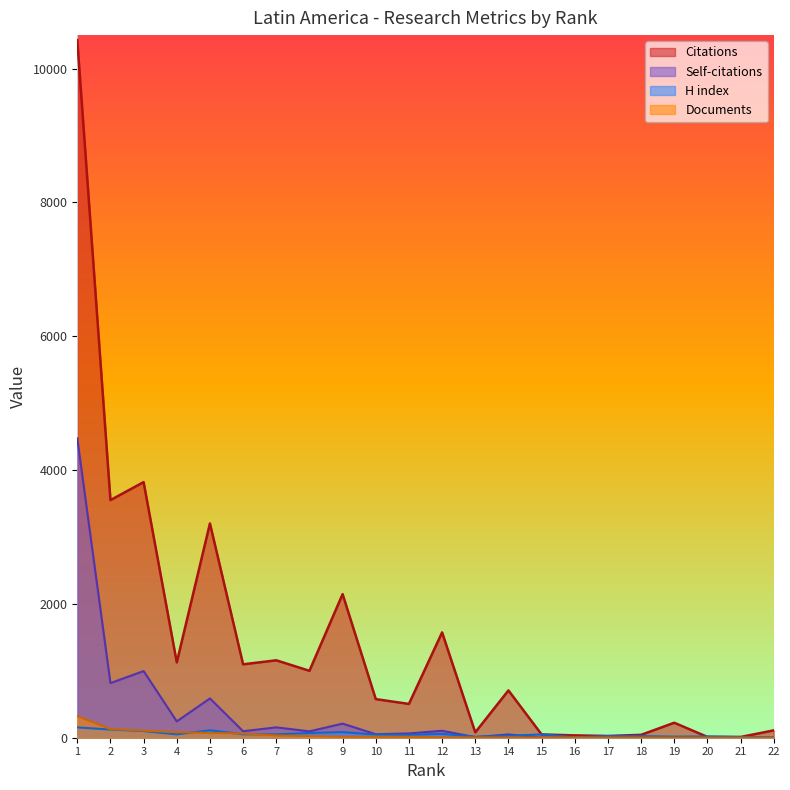

Reading right to left, extract all data points from this chart.

Citations: 22=110	21=11	20=12	19=224	18=43	17=26	16=35	15=49	14=707	13=80	12=1574	11=505	10=577	9=2146	8=1000	7=1157	6=1097	5=3202	4=1126	3=3820	2=3551	1=10425
Self-citations: 22=0	21=2	20=0	19=0	18=12	17=0	16=1	15=2	14=49	13=8	12=104	11=64	10=52	9=211	8=95	7=155	6=97	5=587	4=244	3=996	2=816	1=4475
H index: 22=8	21=11	20=19	19=16	18=24	17=24	16=8	15=49	14=30	13=15	12=58	11=43	10=47	9=84	8=71	7=50	6=51	5=111	4=50	3=99	2=122	1=154
Documents: 22=1	21=1	20=1	19=2	18=2	17=2	16=3	15=4	14=4	13=4	12=7	11=14	10=15	9=15	8=25	7=33	6=62	5=70	4=83	3=106	2=129	1=324